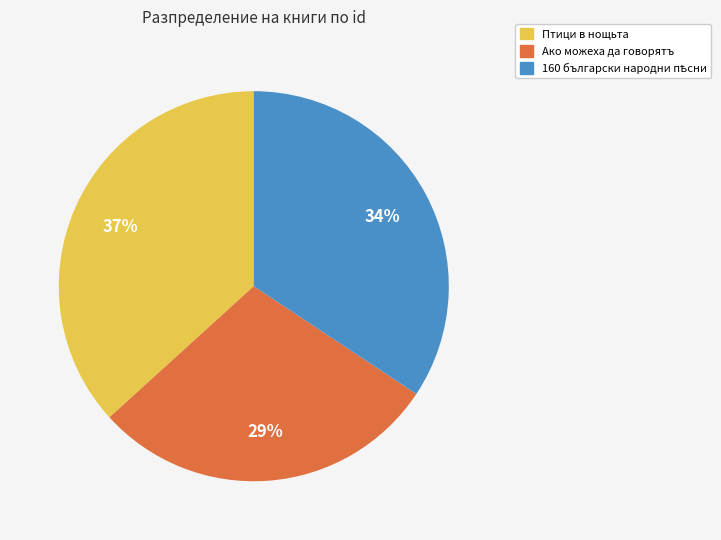

Do Птици в нощьта and Ако можеха да говорятъ together represent more than half of the pie?

Yes